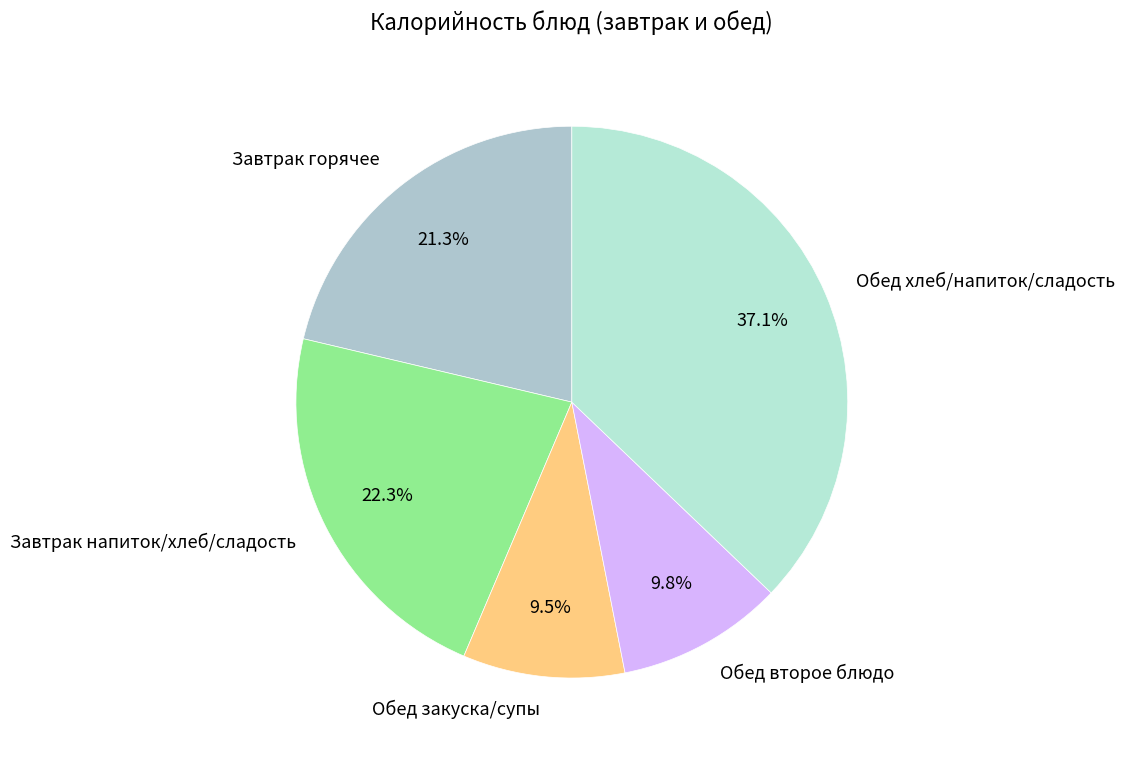

Is there a majority slice in this chart?

No